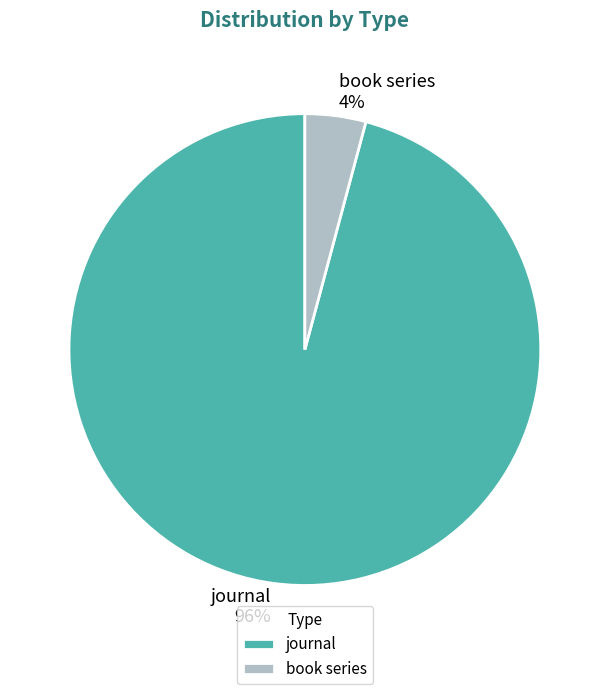

How many slices are in this pie chart?

2